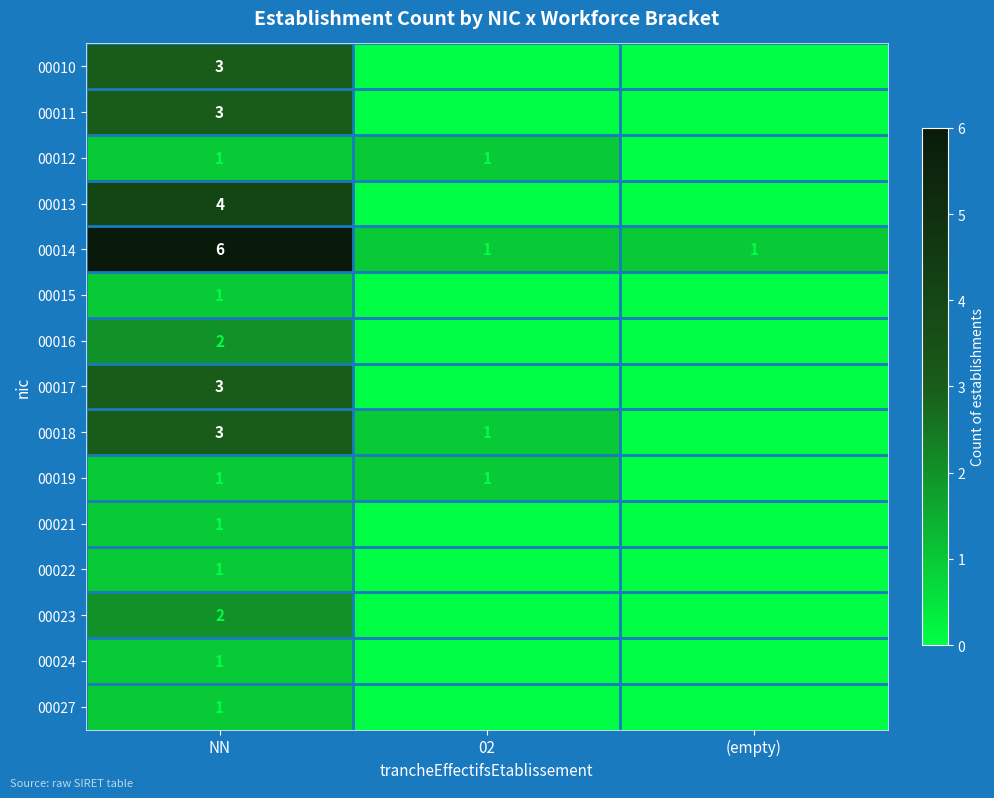

How many 00013 values are between 0 and 4?

3